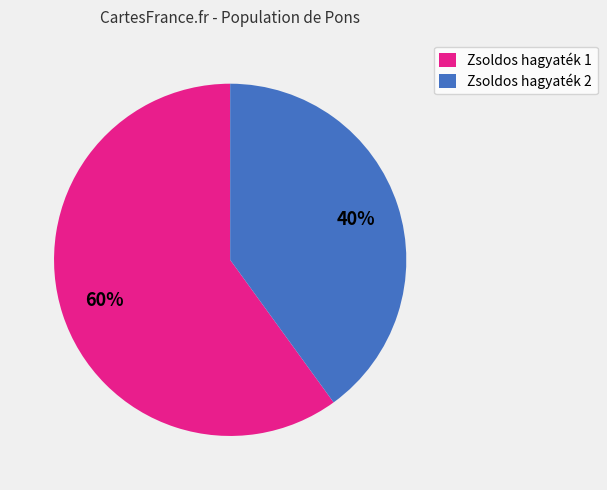

The Zsoldos hagyaték 1 slice represents 60% of the pie. True or false?

True